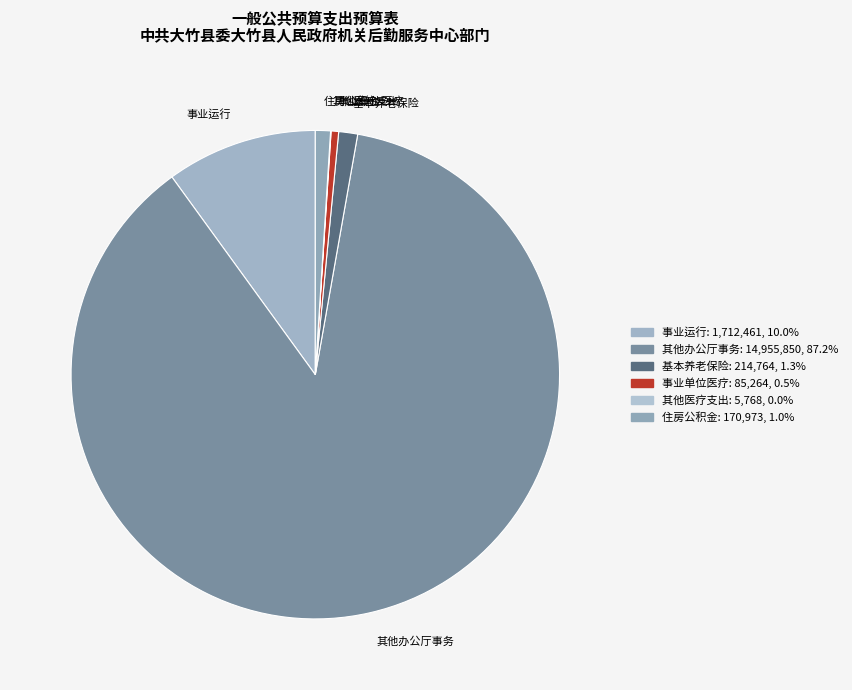

Do 其他办公厅事务 and 住房公积金 together represent more than half of the pie?

Yes